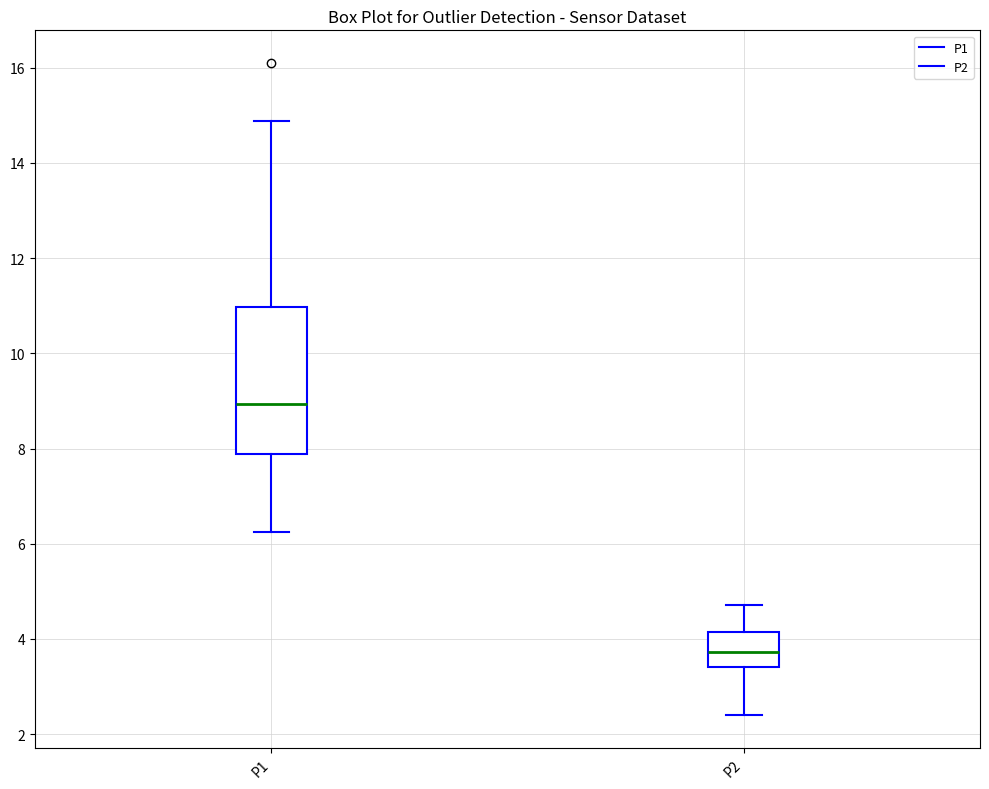

Where does the median line of the box for P1 sit on the y-axis? The values are not printed on the chart, so give them approximately, as read against the axis.

9.0